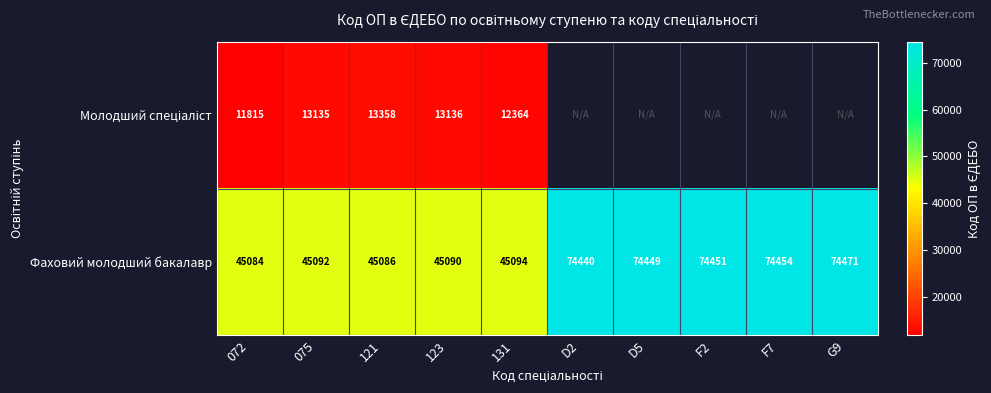

Rank the categories by Фаховий молодший бакалавр value from lowest to highest.

072, 121, 123, 075, 131, D2, D5, F2, F7, G9